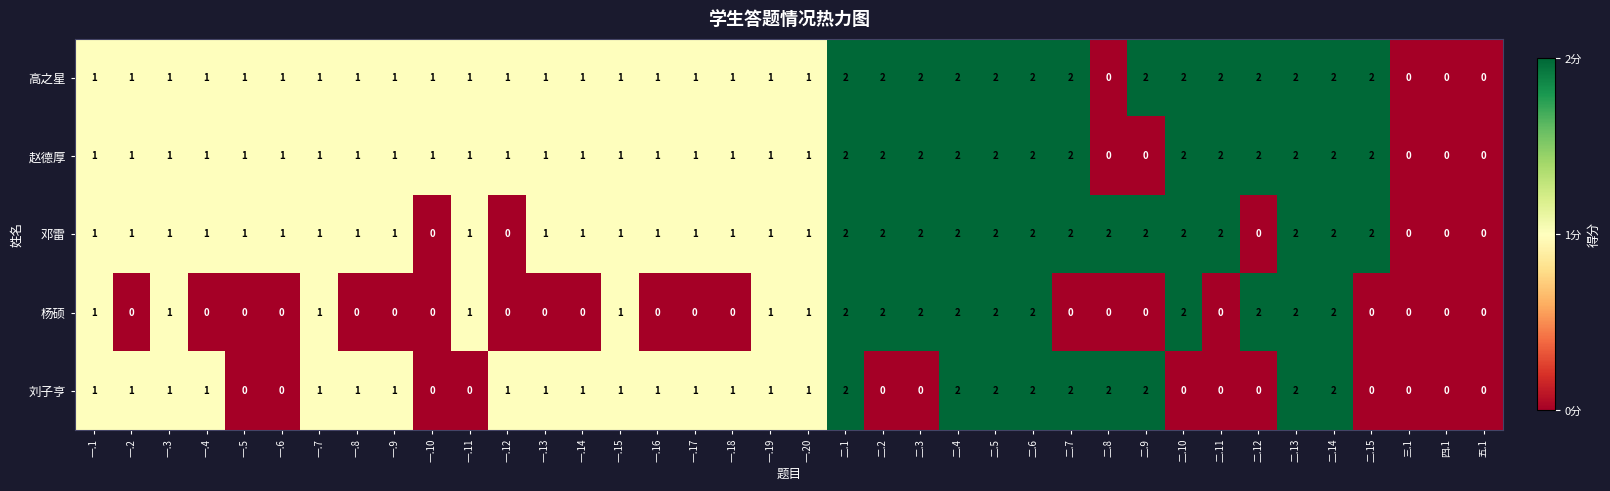

Count the 赵德厚 values in the range 1 to 2.

33